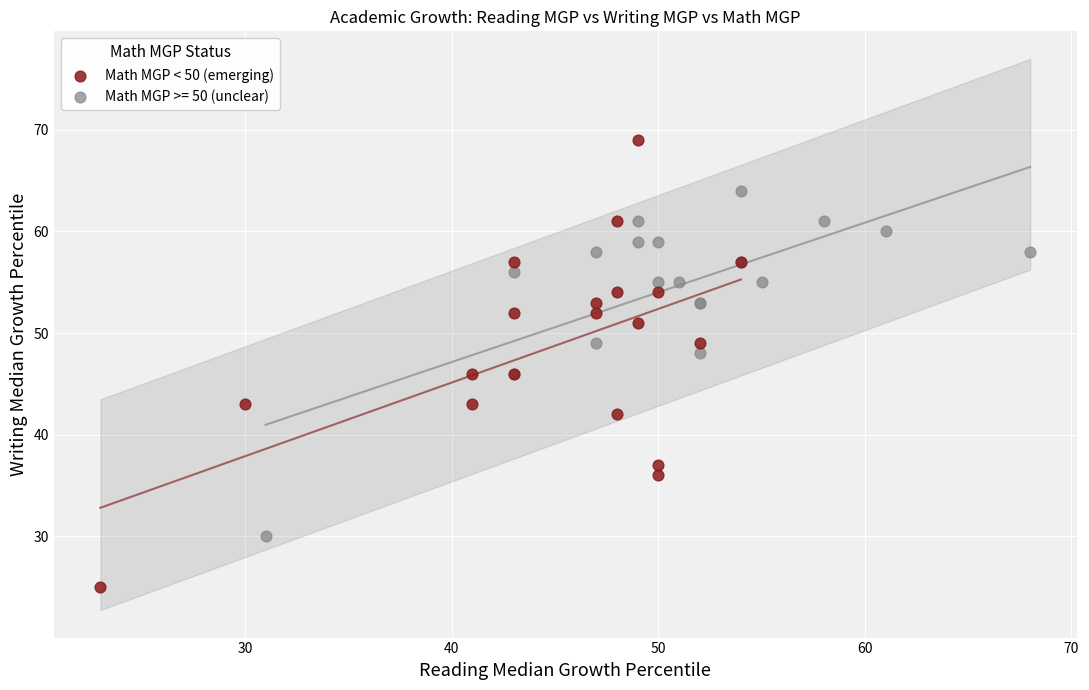

Which series has the largest Y range (max minus min)?

Math MGP < 50 (emerging)